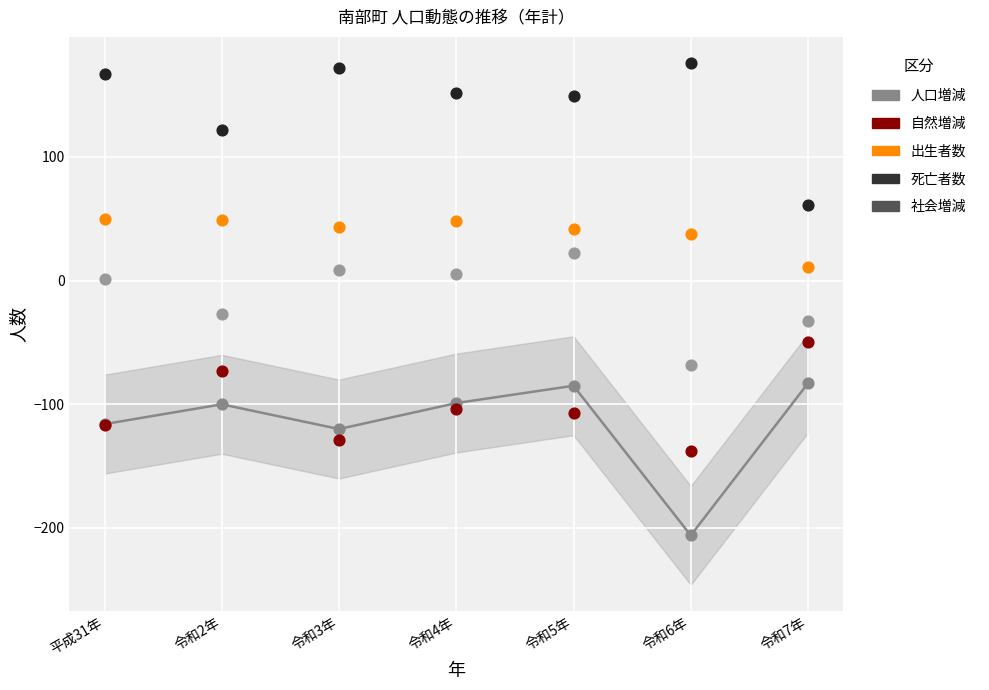

What is the total value across all series at 令和6年?

-198